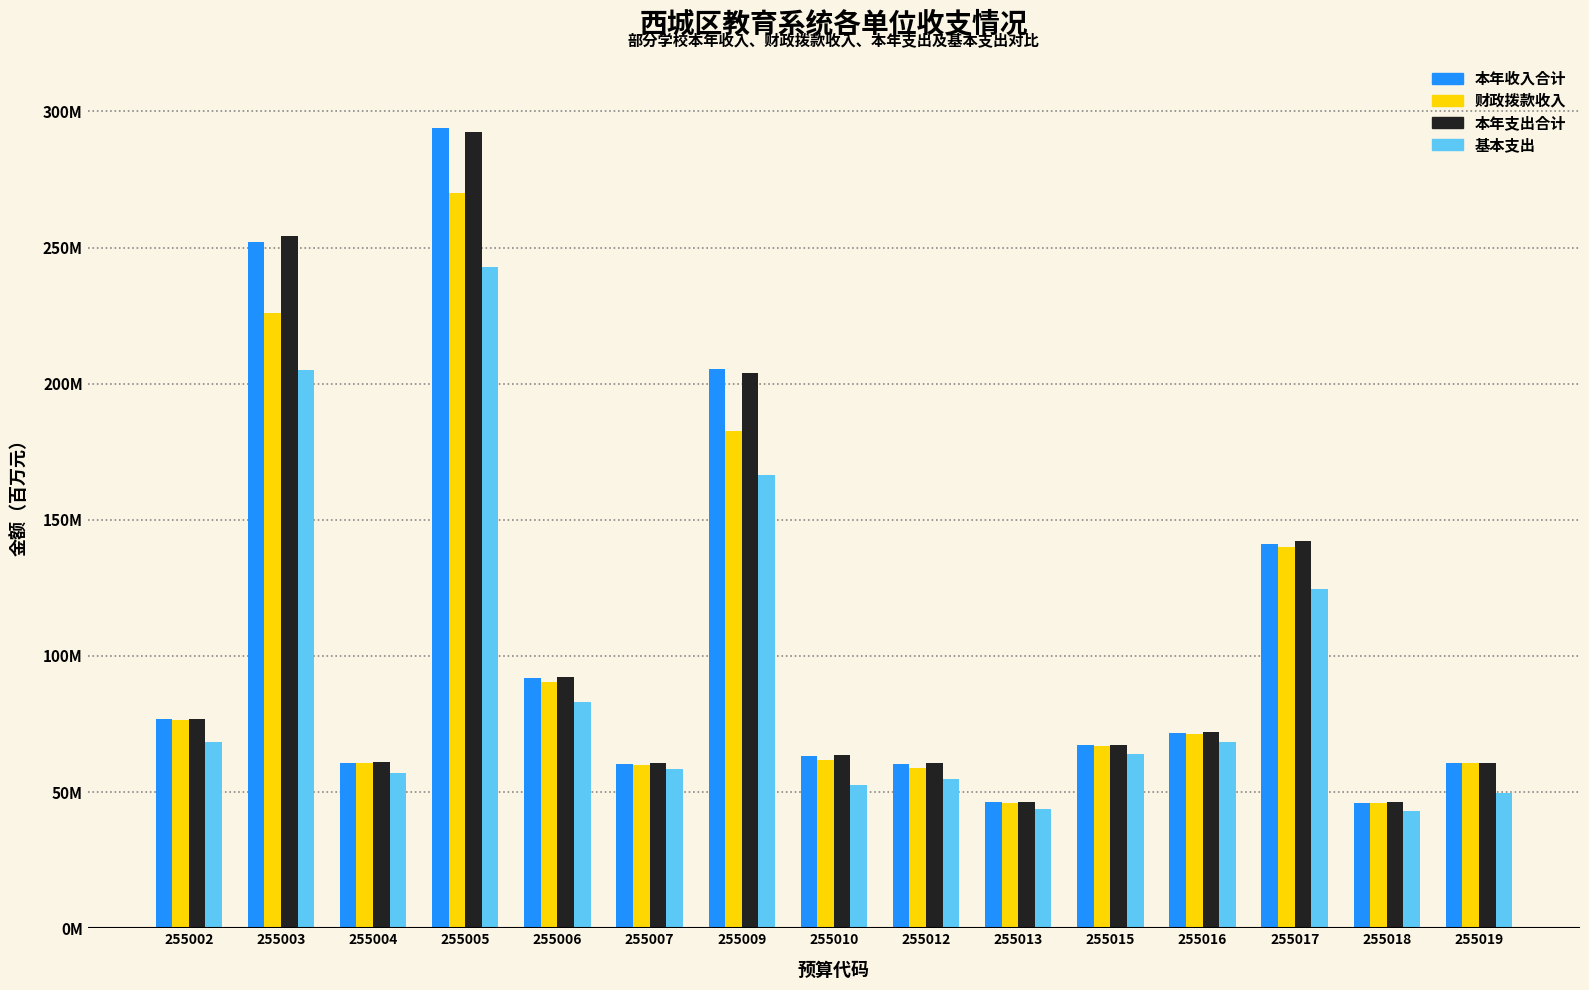

What are all the series names shown in the legend?

本年收入合计, 财政拨款收入, 本年支出合计, 基本支出